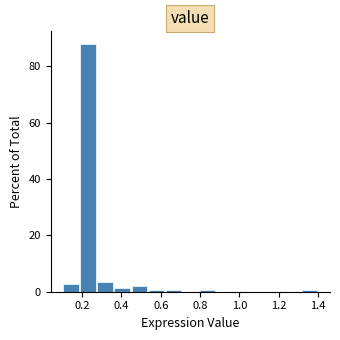

How tall is the bar that spans 0.44 to 0.54 on the x-axis? Neither the bar edges nor the heights are printed on the chart, so give them approximately, as read against the axes.

2